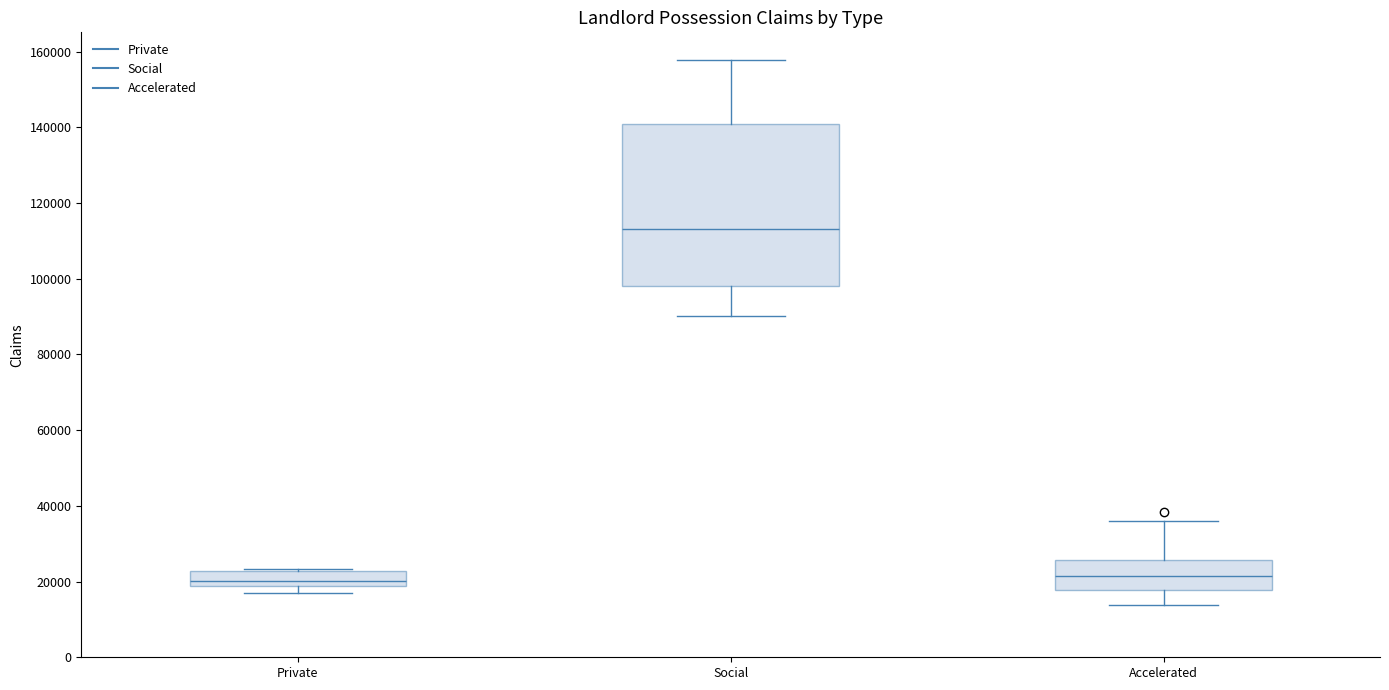

Comparing the boxes themselves (not the whiskers), which one is the tallest?

Social